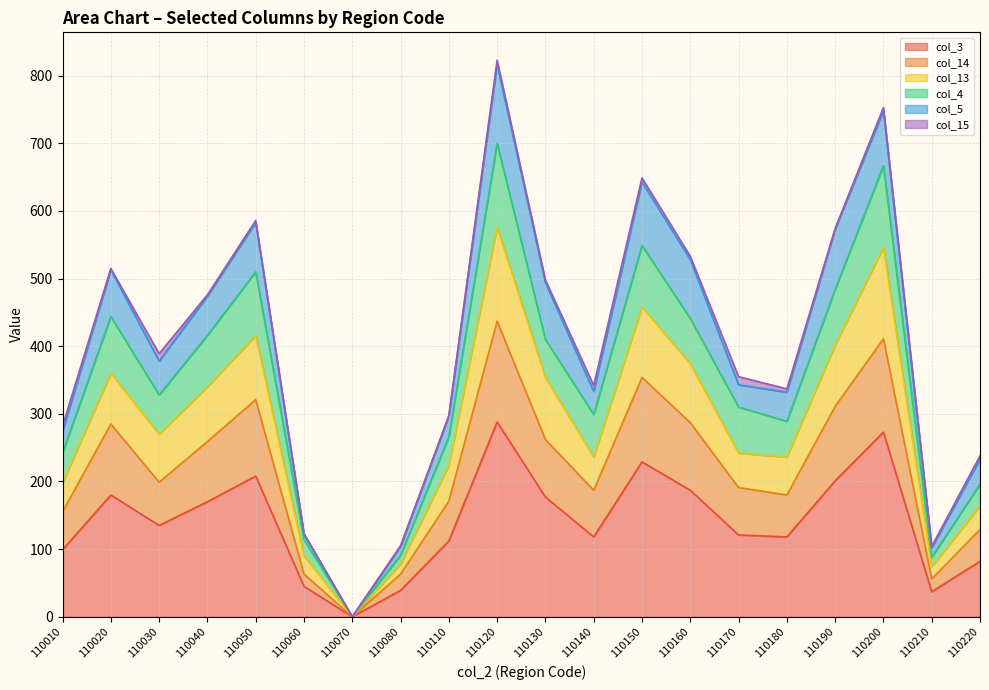

True or false: col_4 has more than 2 points higher than both neighbors.

True